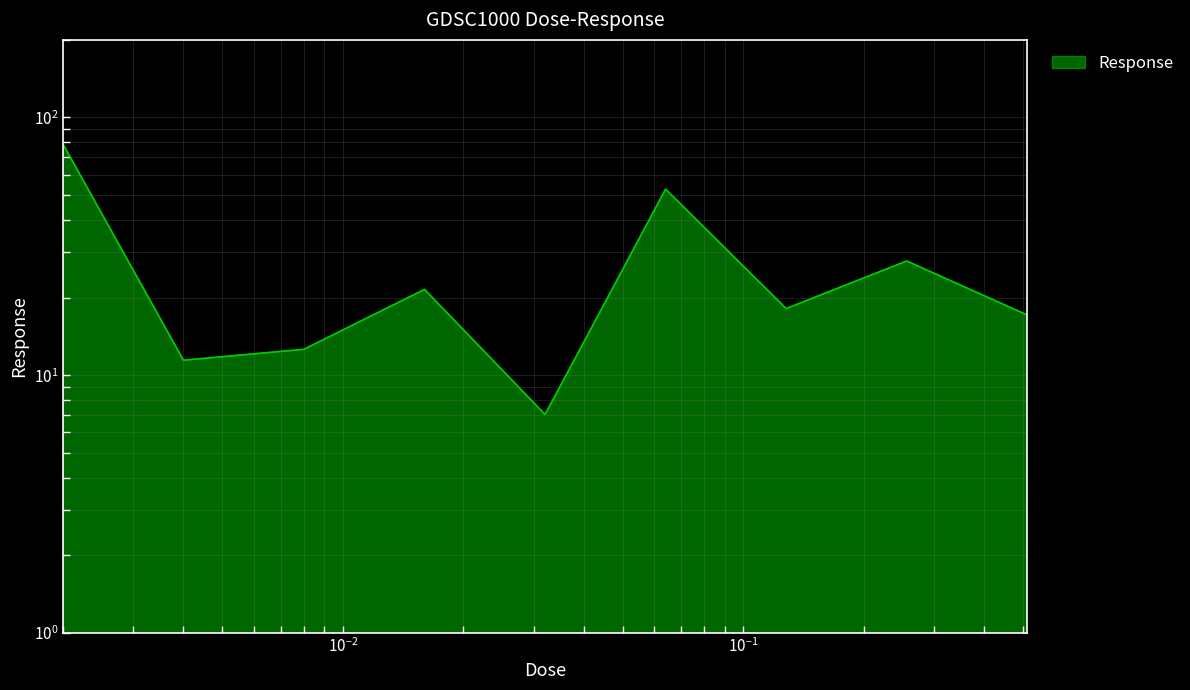

What is the sum of all values?

247.2